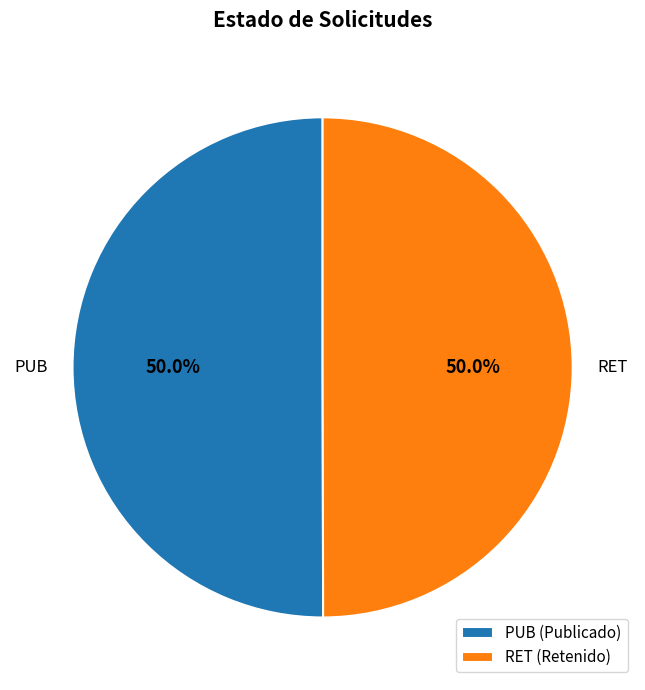

What is the ratio of the value at PUB to the value at RET?

1.0